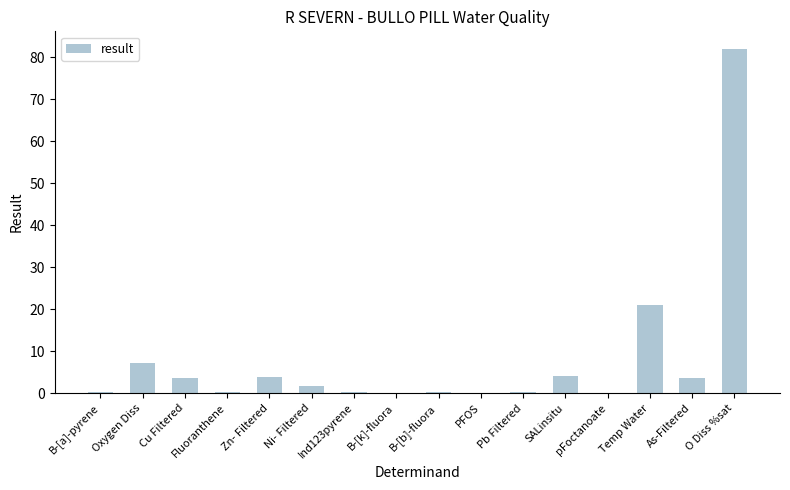

Are the bars horizontal?

No